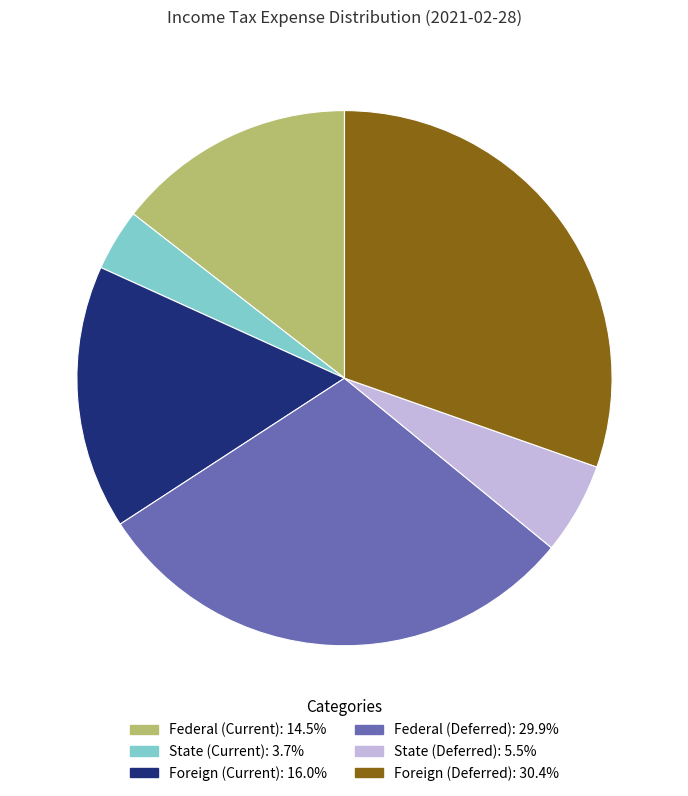

What is the smallest slice in the pie chart?

State (Current)